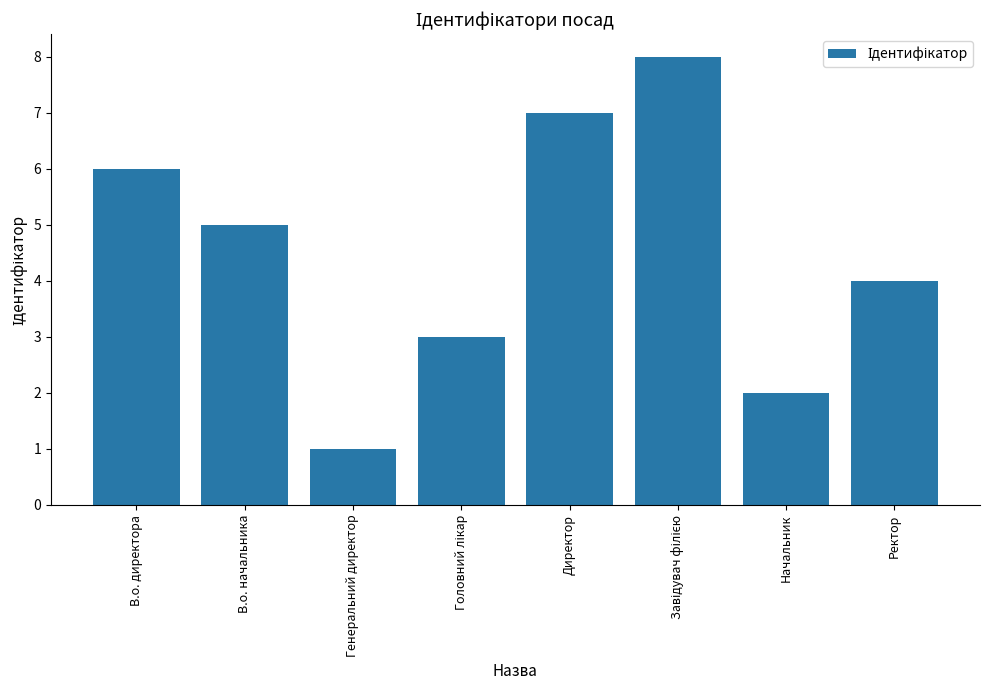

Does the chart contain any negative values?

No